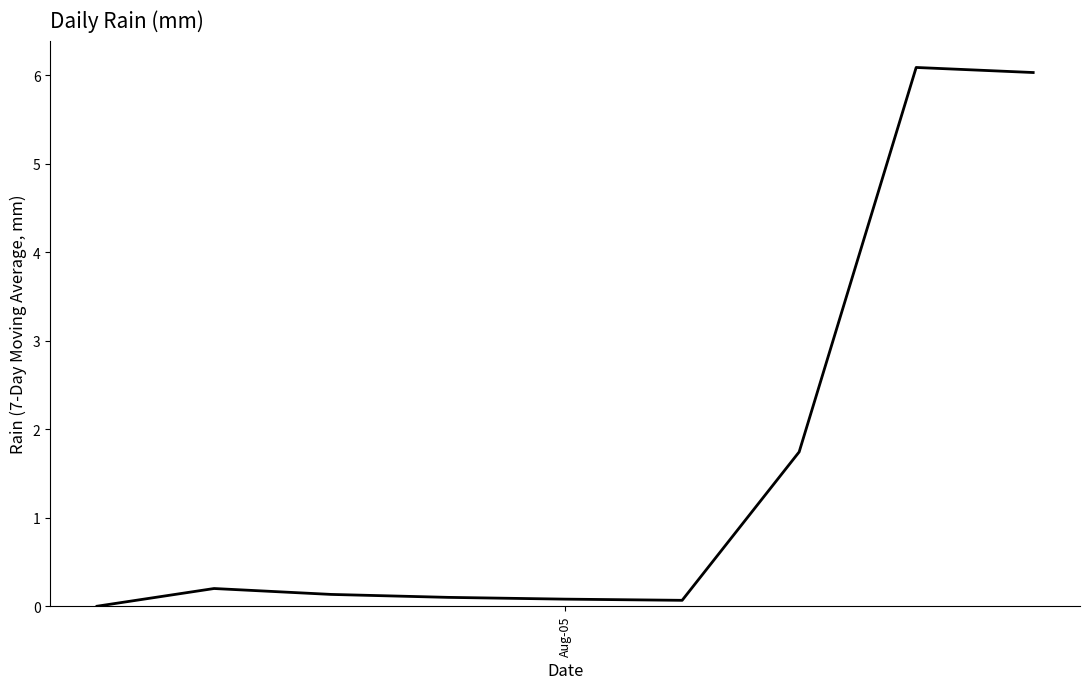

What is the greatest value displayed?

6.1